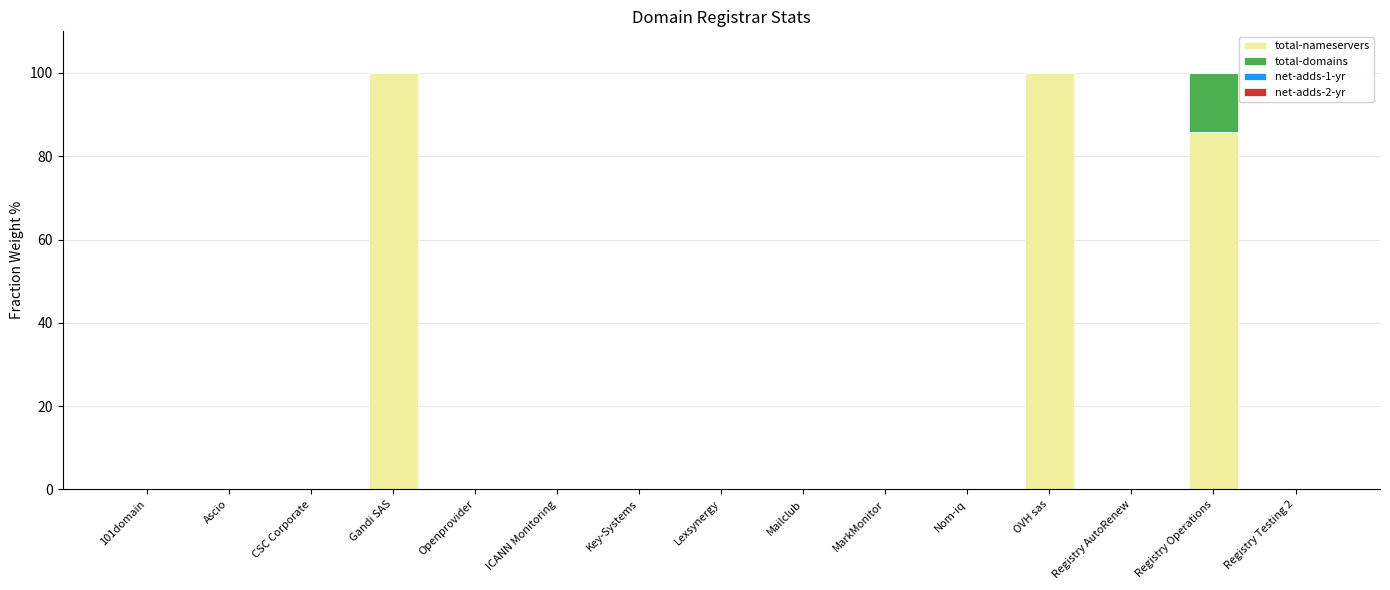

Is it true that total-nameservers equals 50.0 at Registry AutoRenew?

False